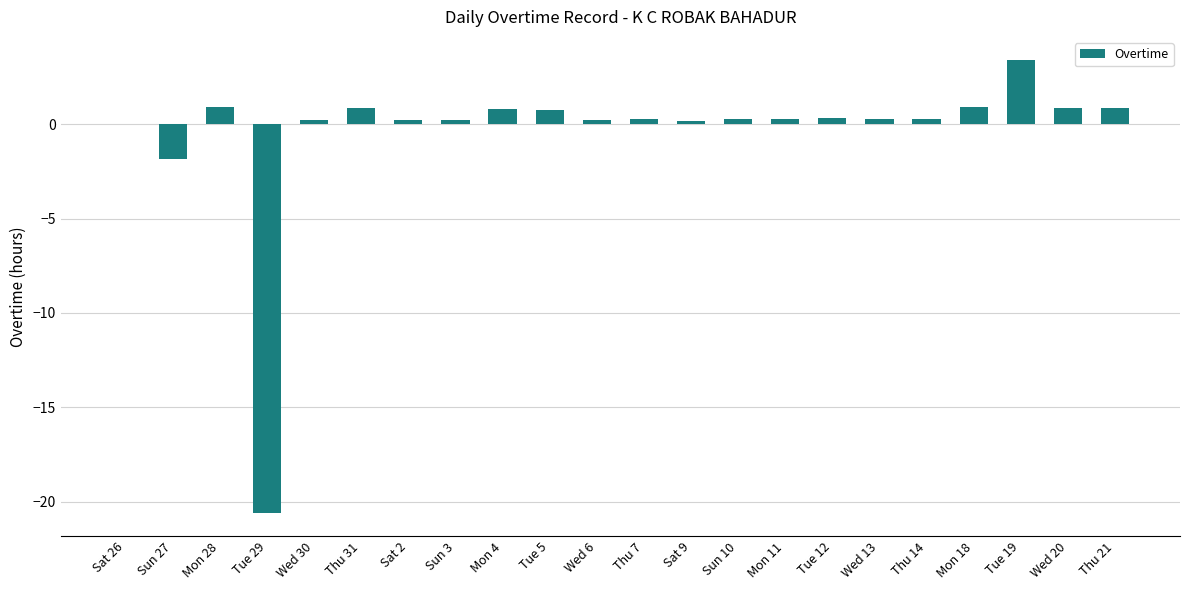

At which category does the chart reach its peak across all series?

Tue 19